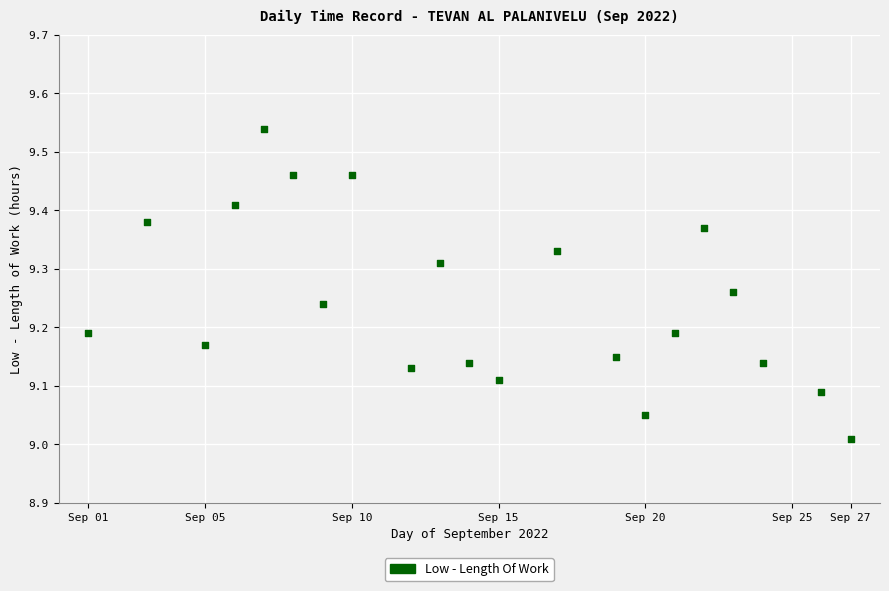

What is the range of Y values (max minus min)?

0.5